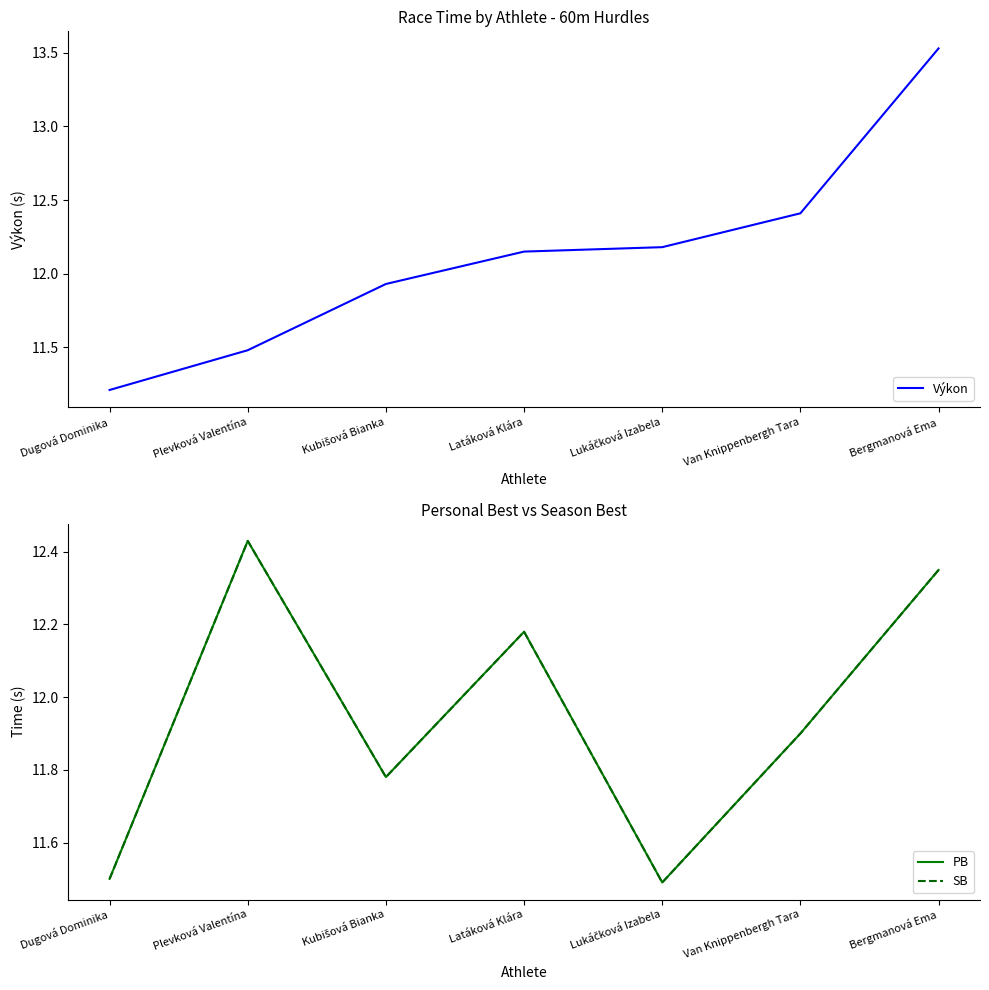

After their last crossing, which series has the higher values: PB or Výkon?

Výkon